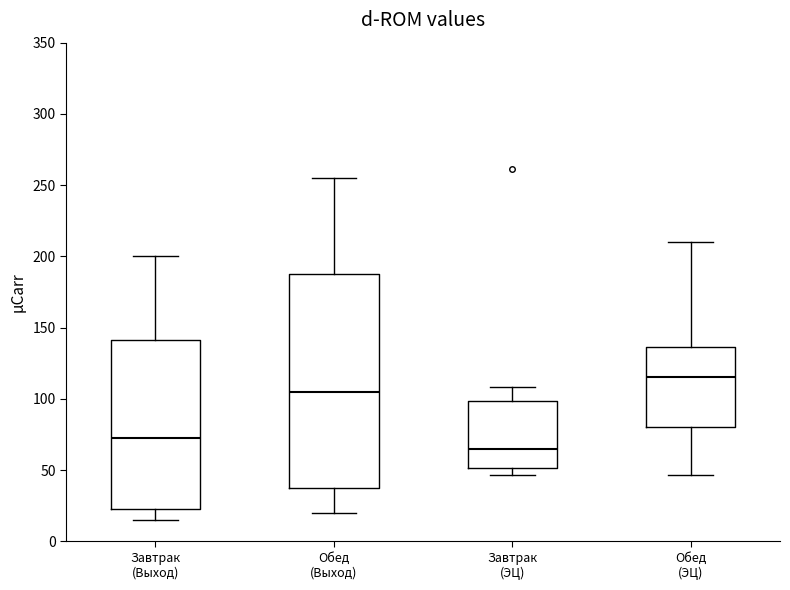

Reading left to right, read every box against the y-axis: the position of its median line, the range the box covers, and the ends of its whiskers. The values are not printed on the chart, so give them approximately, as read against the axis.

Завтрак (Выход): median 75, box 25 to 140, whiskers 15 to 200
Обед (Выход): median 105, box 40 to 190, whiskers 20 to 255
Завтрак (ЭЦ): median 65, box 50 to 100, whiskers 45 to 110
Обед (ЭЦ): median 115, box 80 to 135, whiskers 45 to 210